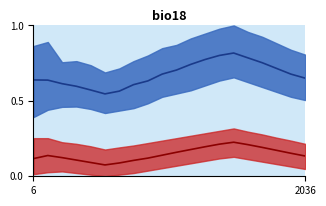

At which category does the chart reach its minimum across all series?

5